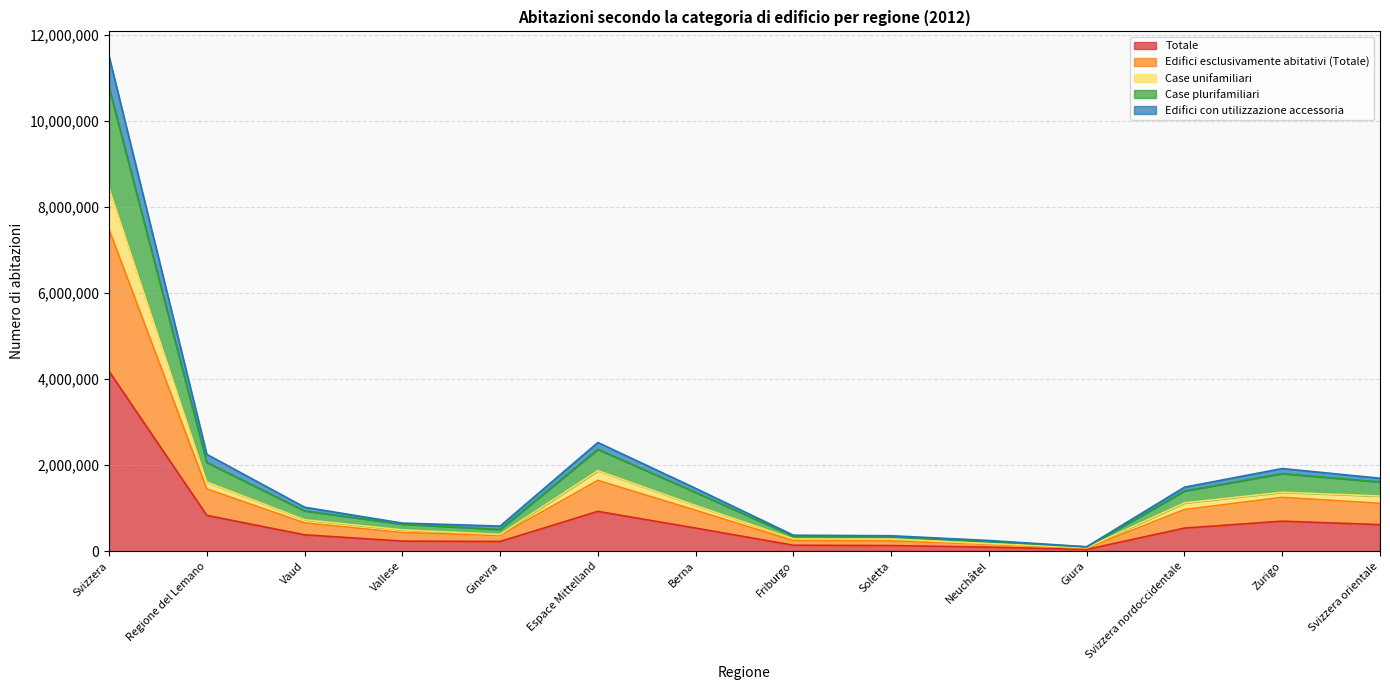

The value of Totale at Zurigo is 693922. True or false?

True